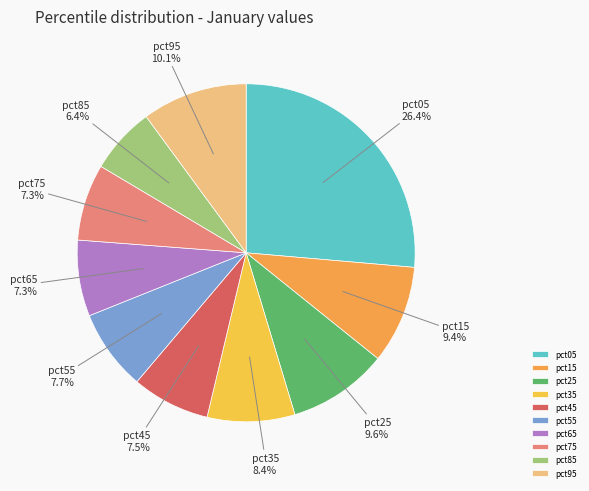

Between pct05 and pct15, which is larger?

pct05